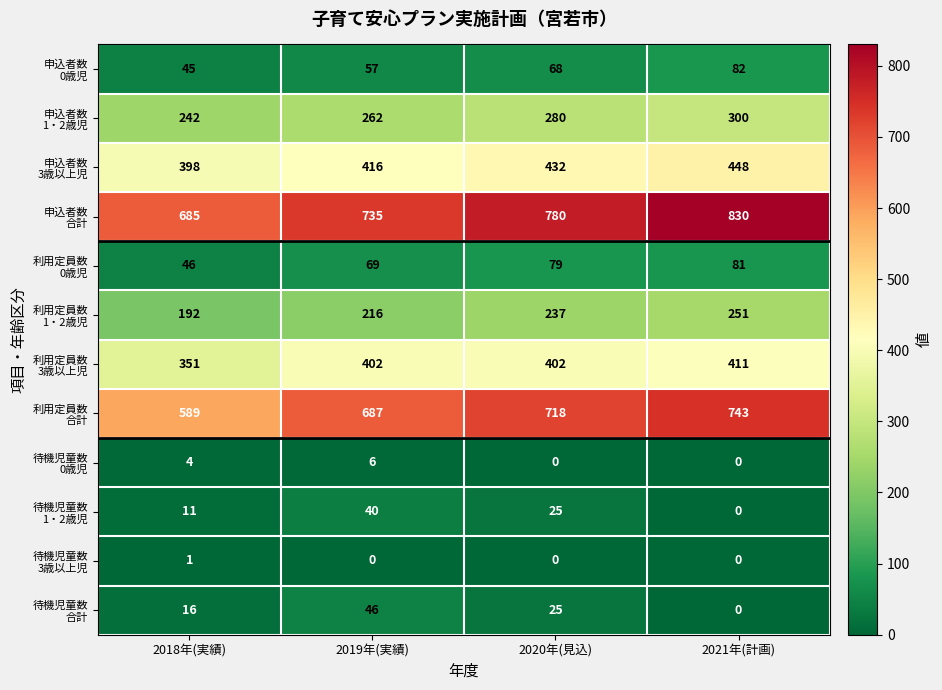

At which category is the sum across all series the highest?

2021年(計画)